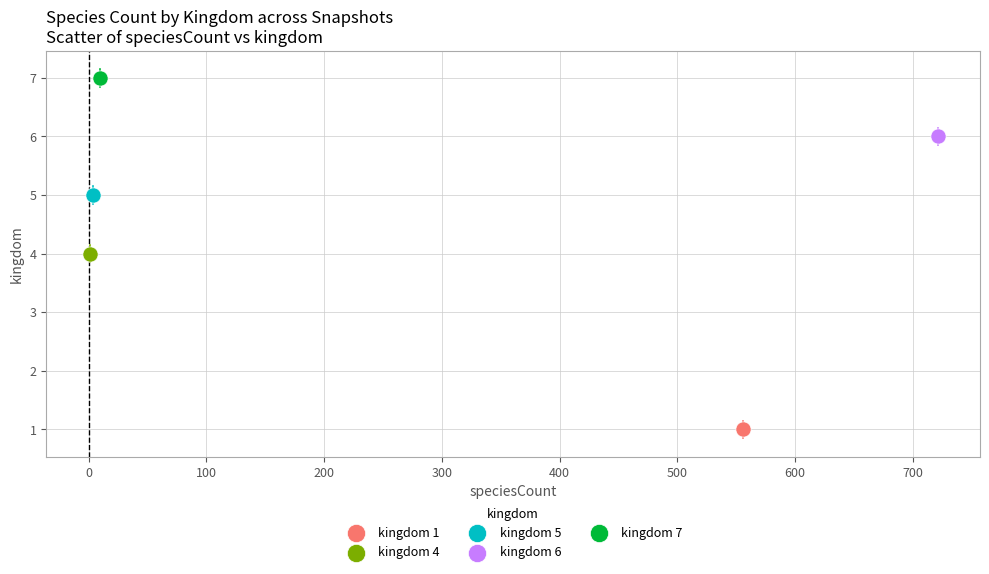

Which series contains the lowest Y value?

kingdom 1